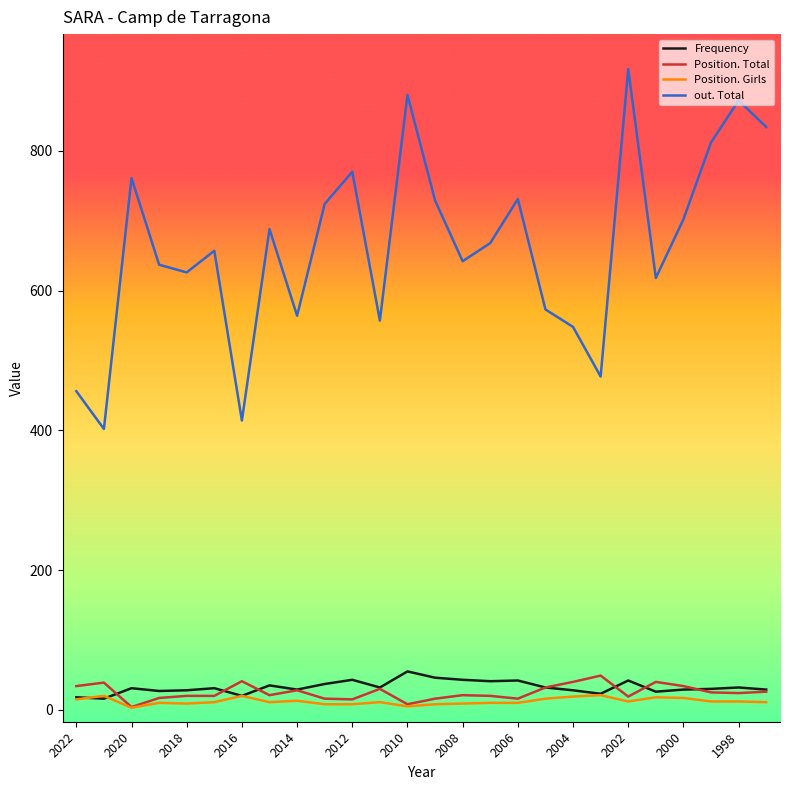

What is the lowest value of the out. Total series?

402